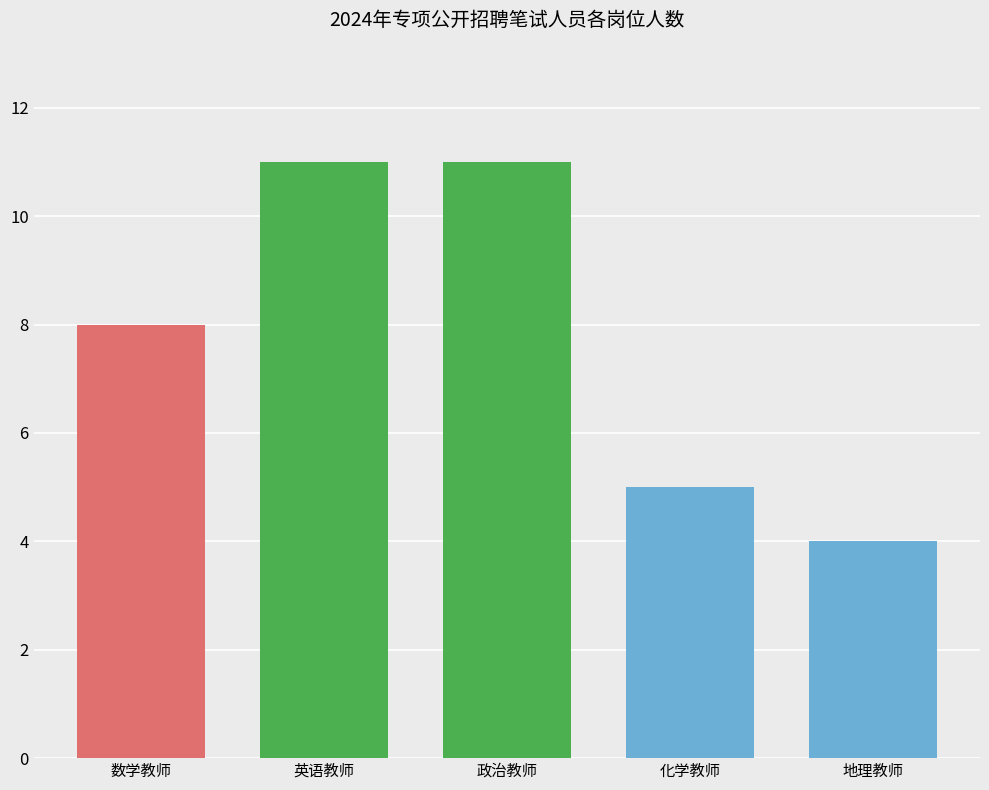

What is the average value?

8